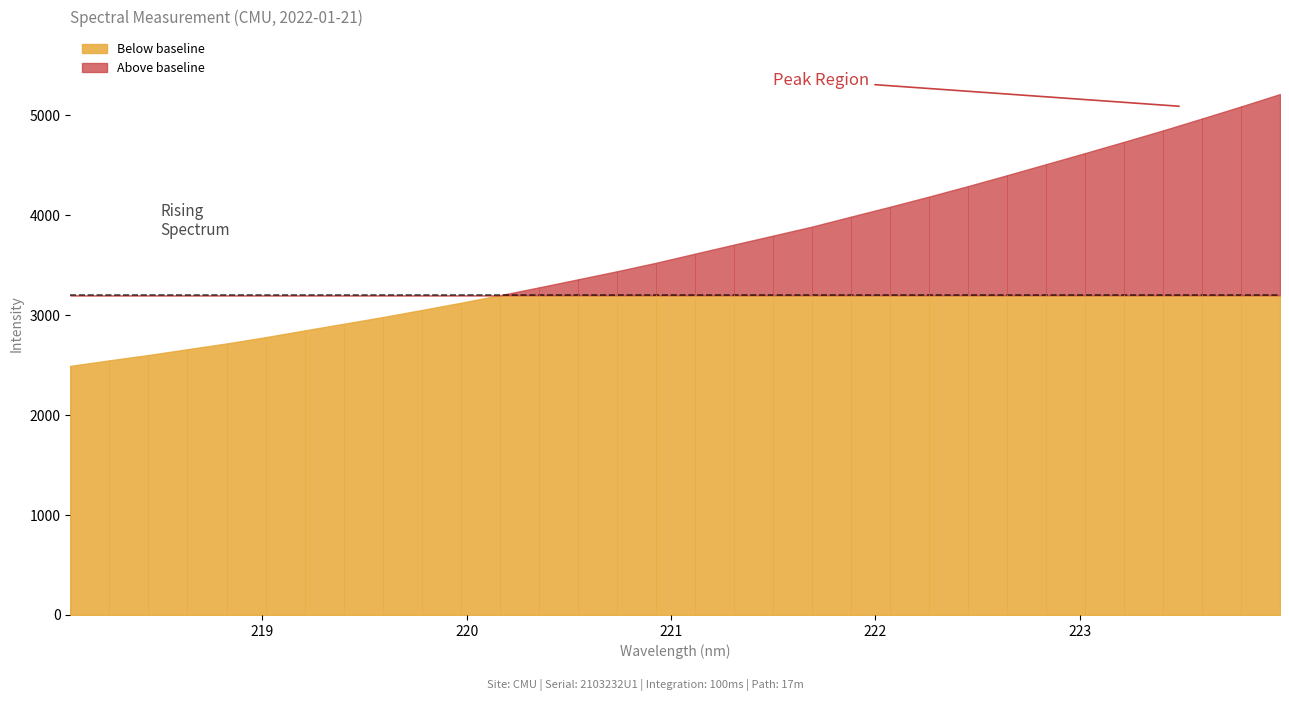

What is the difference between the maximum and minimum values?

2720.5